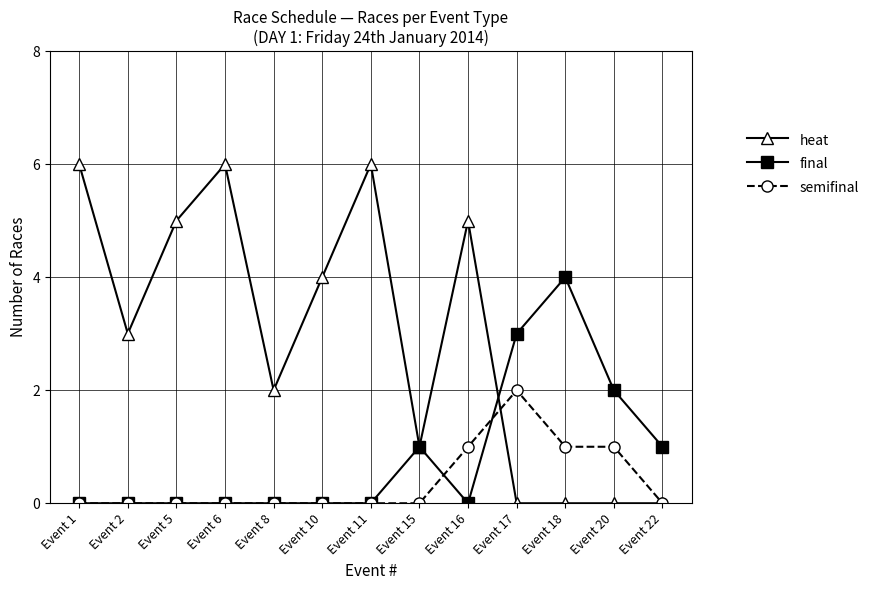

True or false: final and heat intersect in this chart.

True